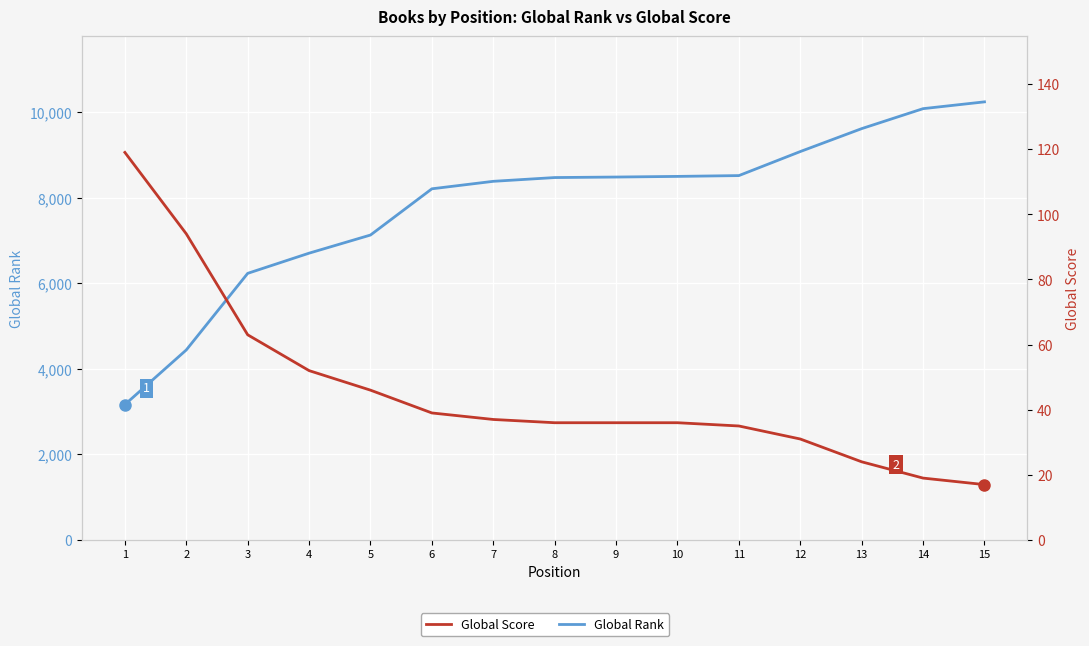

What is the value of the Global Score point at the 3rd from the left?

63